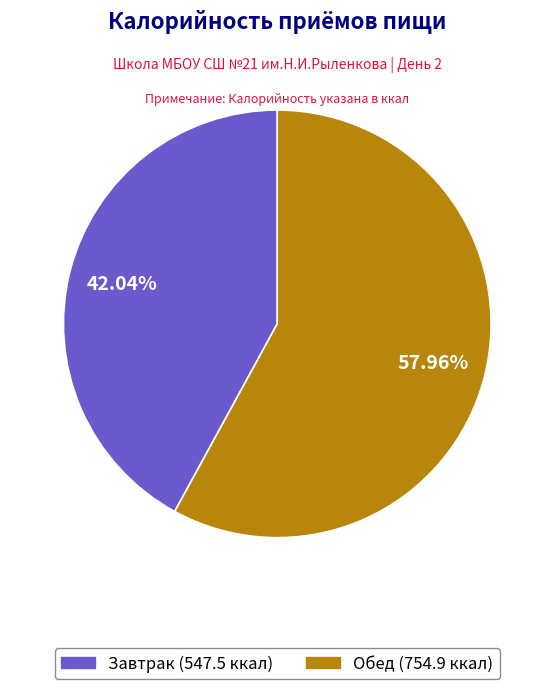

Which slice is the smallest?

Завтрак